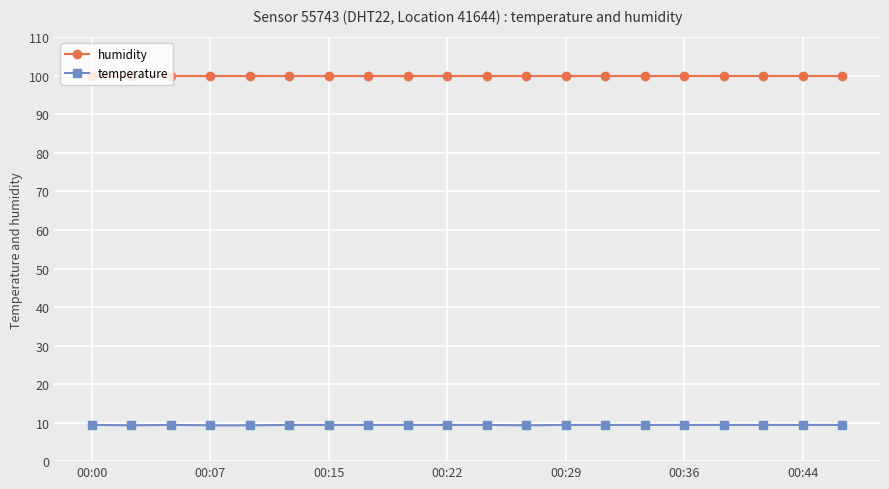

What is the value of the temperature point at the 14th from the left?

9.4